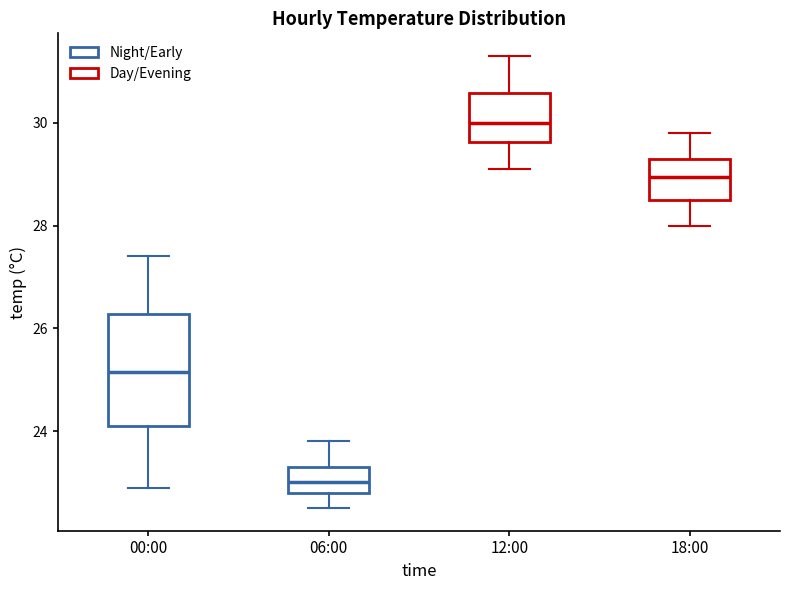

Reading left to right, transcribe this box plot: for each box, give where its median line is, the range the box spans, and where its two whiskers end, as read against the y-axis. The values are not printed on the chart, so give them approximately, as read against the axis.

00:00: median 25.2, box 24.2 to 26.2, whiskers 23.0 to 27.4
06:00: median 23.0, box 22.8 to 23.4, whiskers 22.6 to 23.8
12:00: median 30.0, box 29.6 to 30.6, whiskers 29.2 to 31.4
18:00: median 29.0, box 28.6 to 29.4, whiskers 28.0 to 29.8